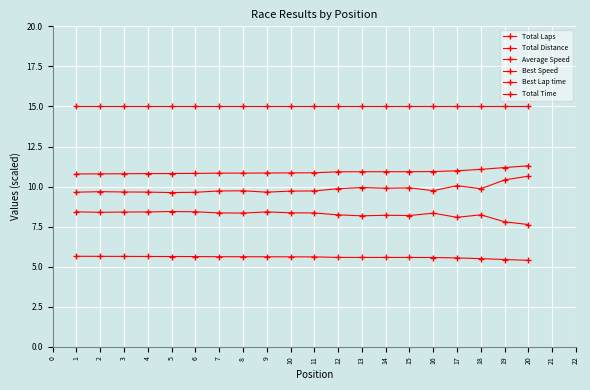

List the labels in order of Best Lap time value, smallest first.

5, 6, 1, 9, 4, 3, 2, 10, 7, 11, 8, 16, 18, 12, 14, 15, 13, 17, 19, 20